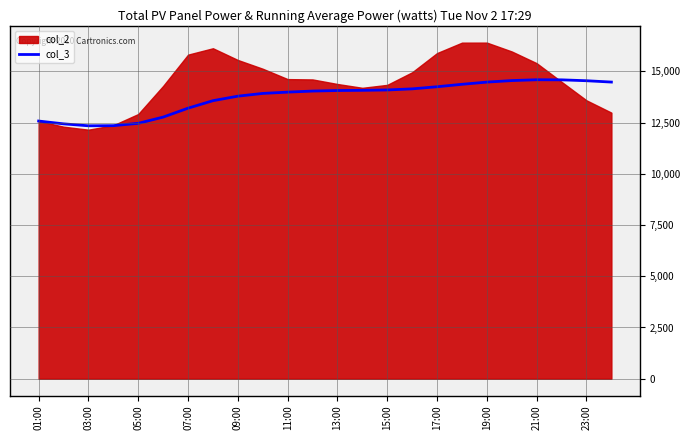

True or false: col_3 has a value of 14090.1 at 15:00.

True